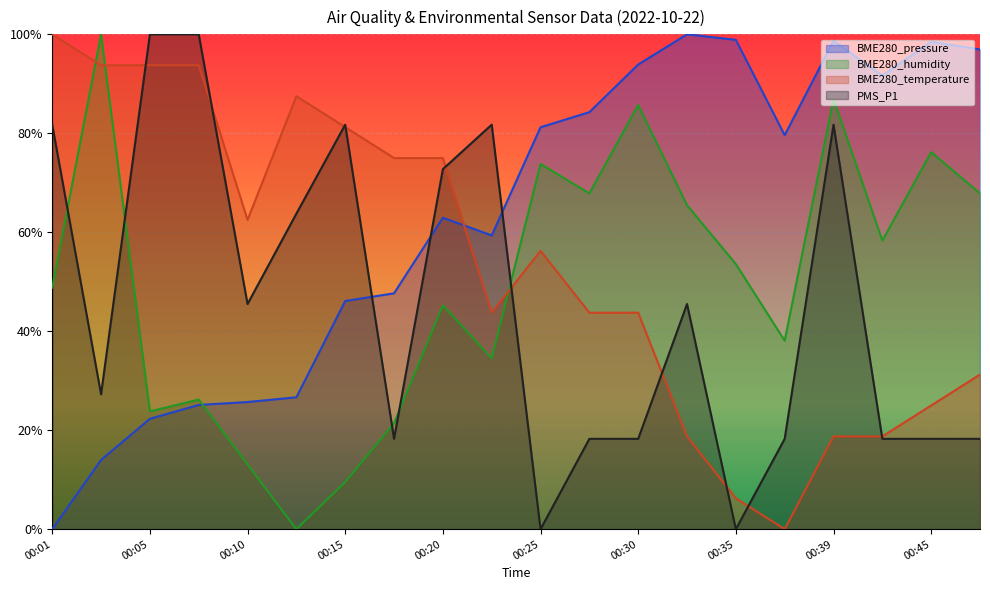

Where is the first local maximum for BME280_humidity?

00:03